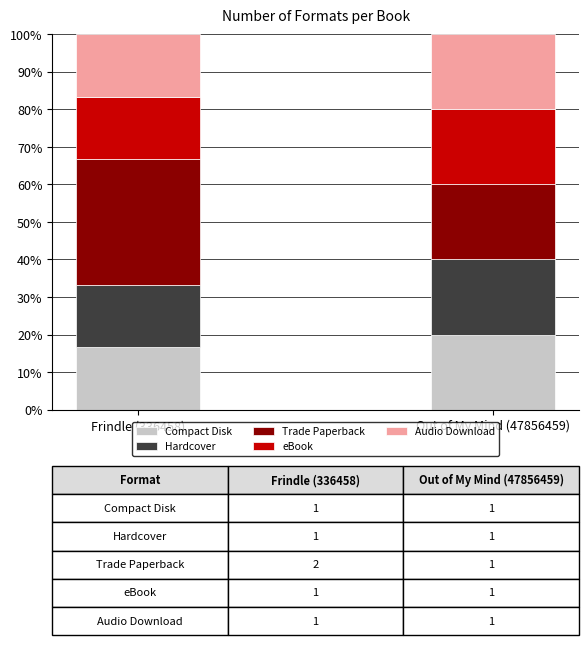

What is the highest value of the Compact Disk series?

20.0